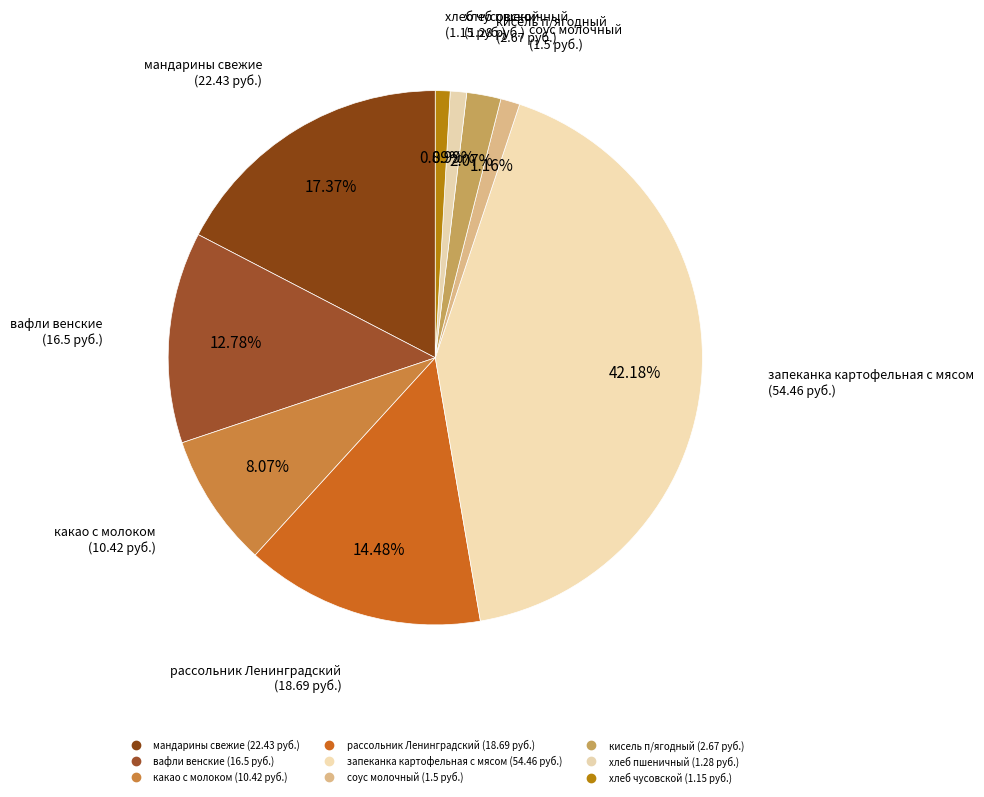

How many slices are in this pie chart?

9